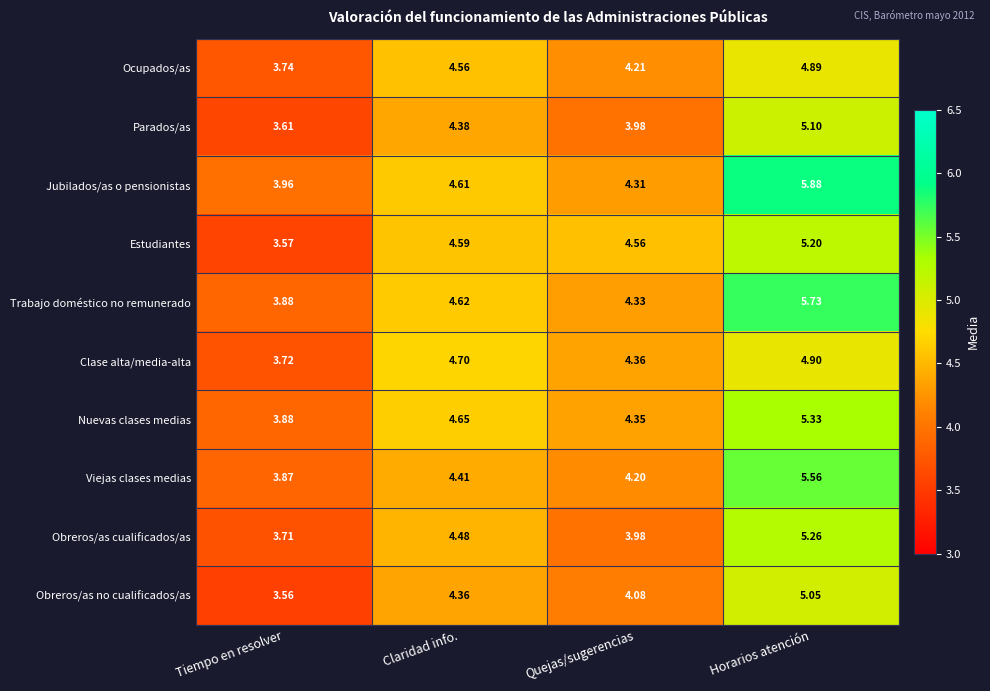

At which label does Trabajo doméstico no remunerado first exceed 4?

Claridad info.